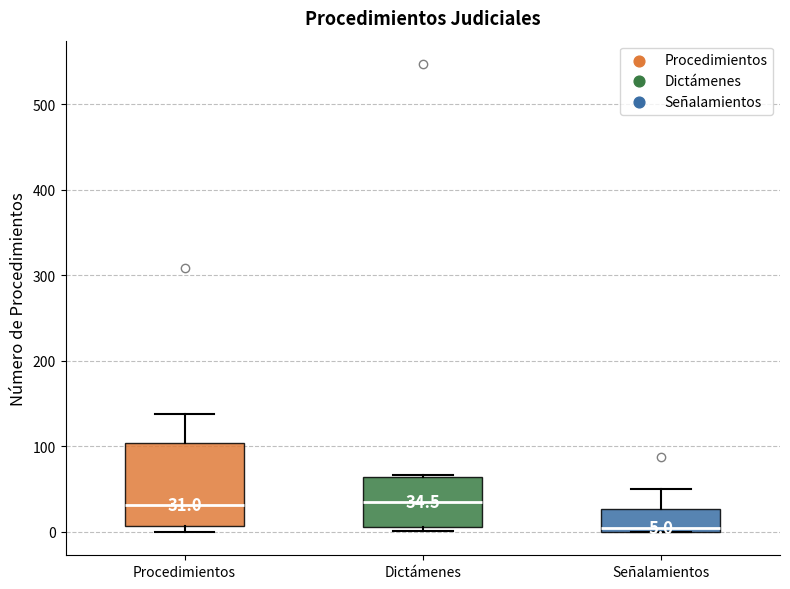

Which box's median line is the lowest?

Señalamientos